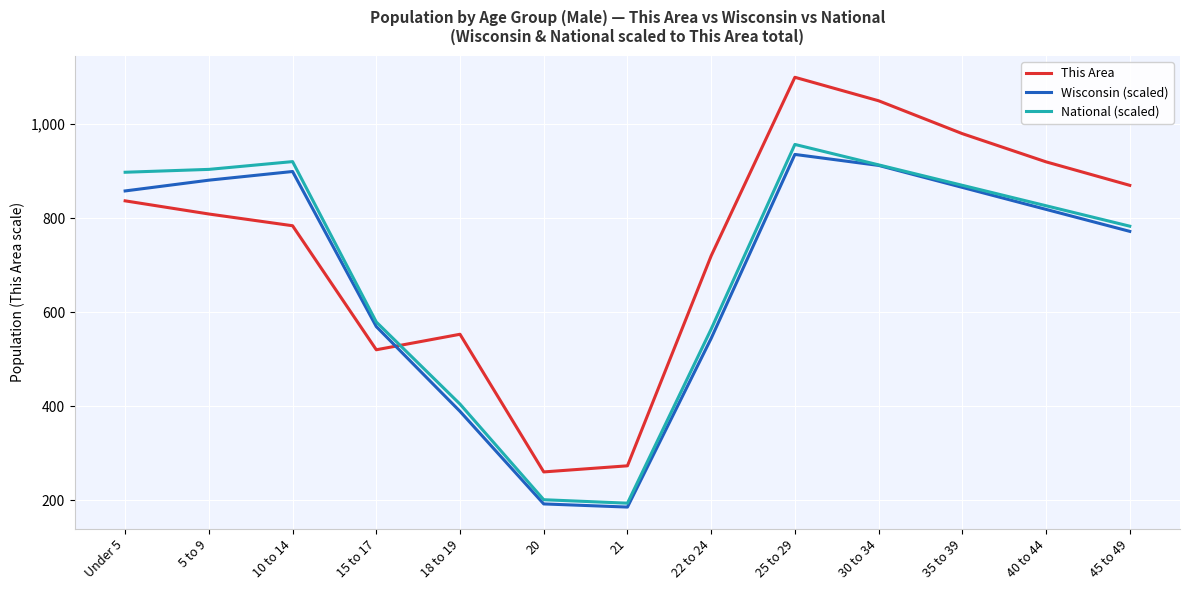

Which series has the widest spread of values?

This Area